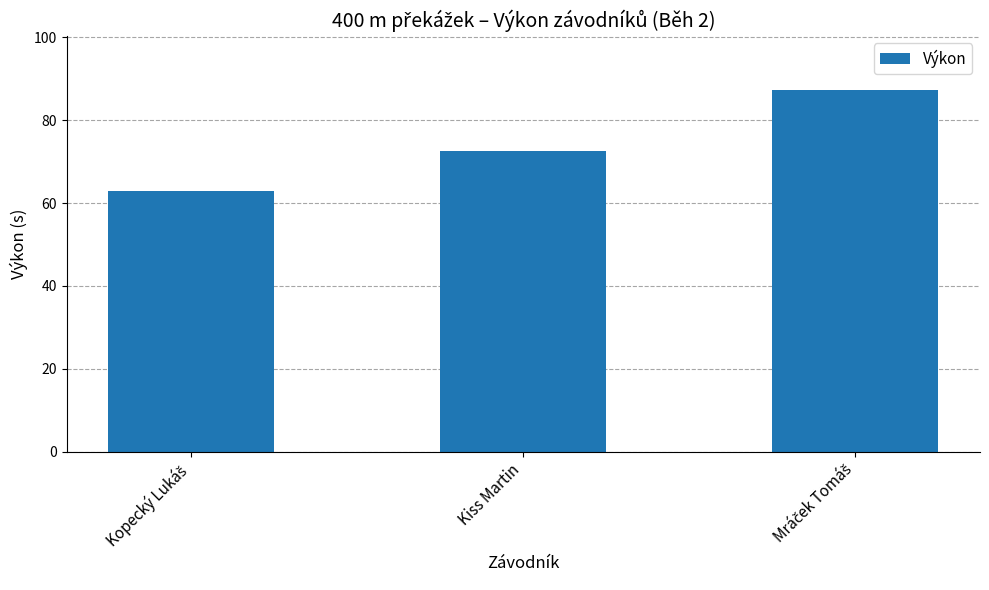

What is the average value?

74.3